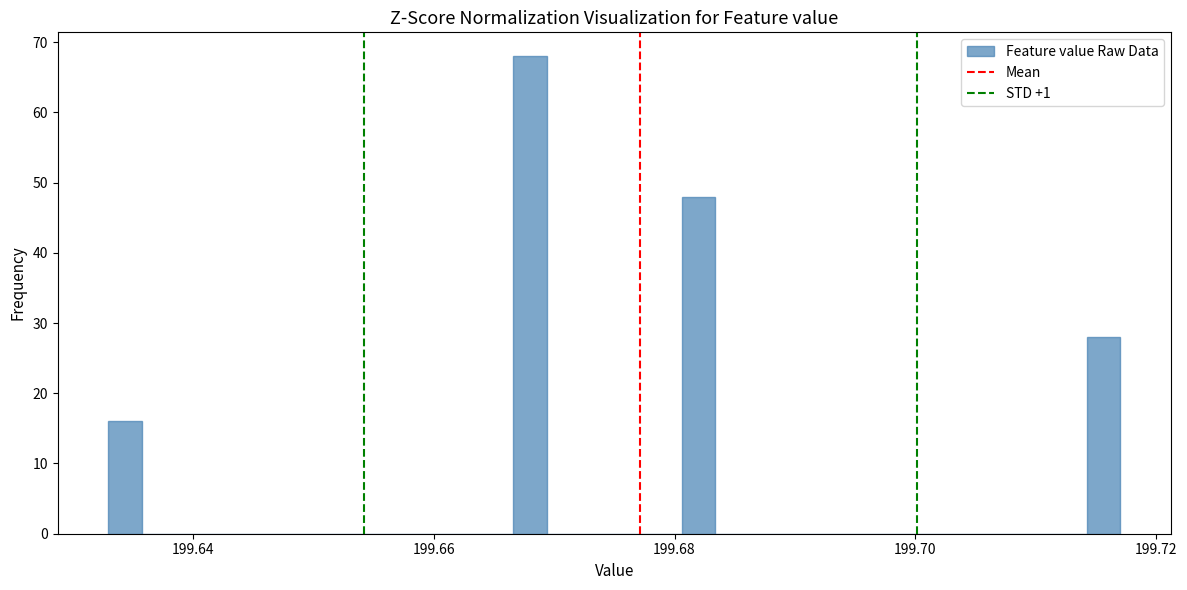

Read against the x-axis, roughly where is the centre of the tallest bar?

199.668